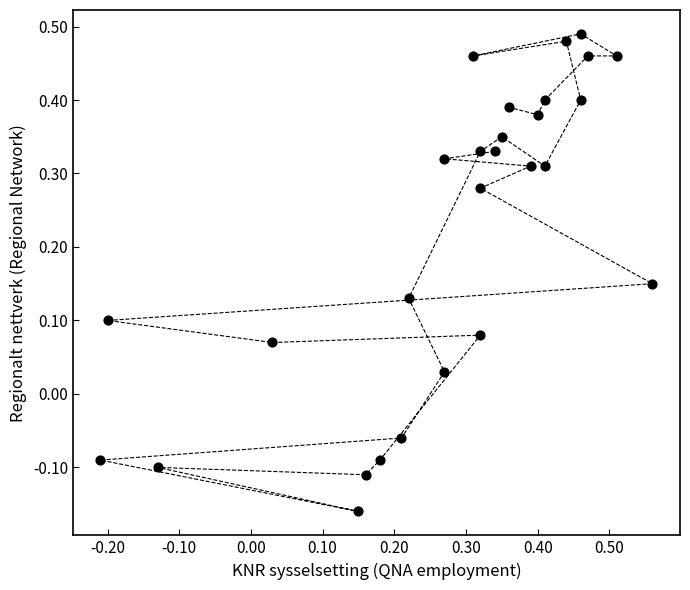

What is the range of X values (max minus min)?

0.8